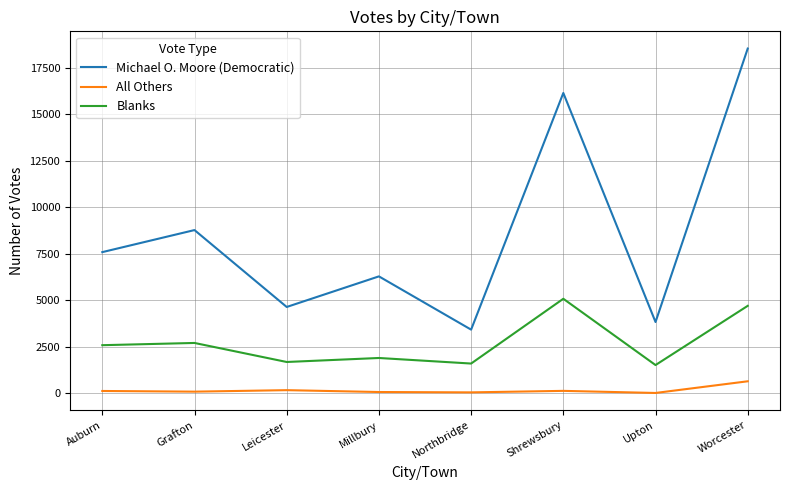

At Upton, list the series in order from largest to smallest.

Michael O. Moore (Democratic), Blanks, All Others